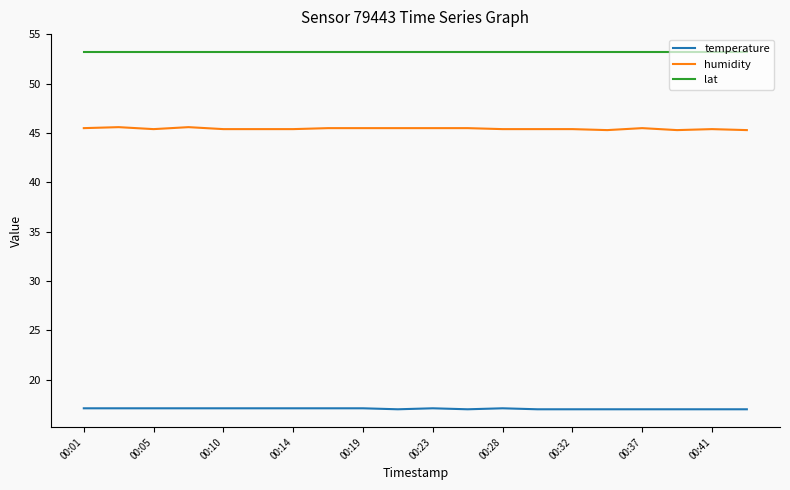

True or false: humidity and lat intersect in this chart.

False